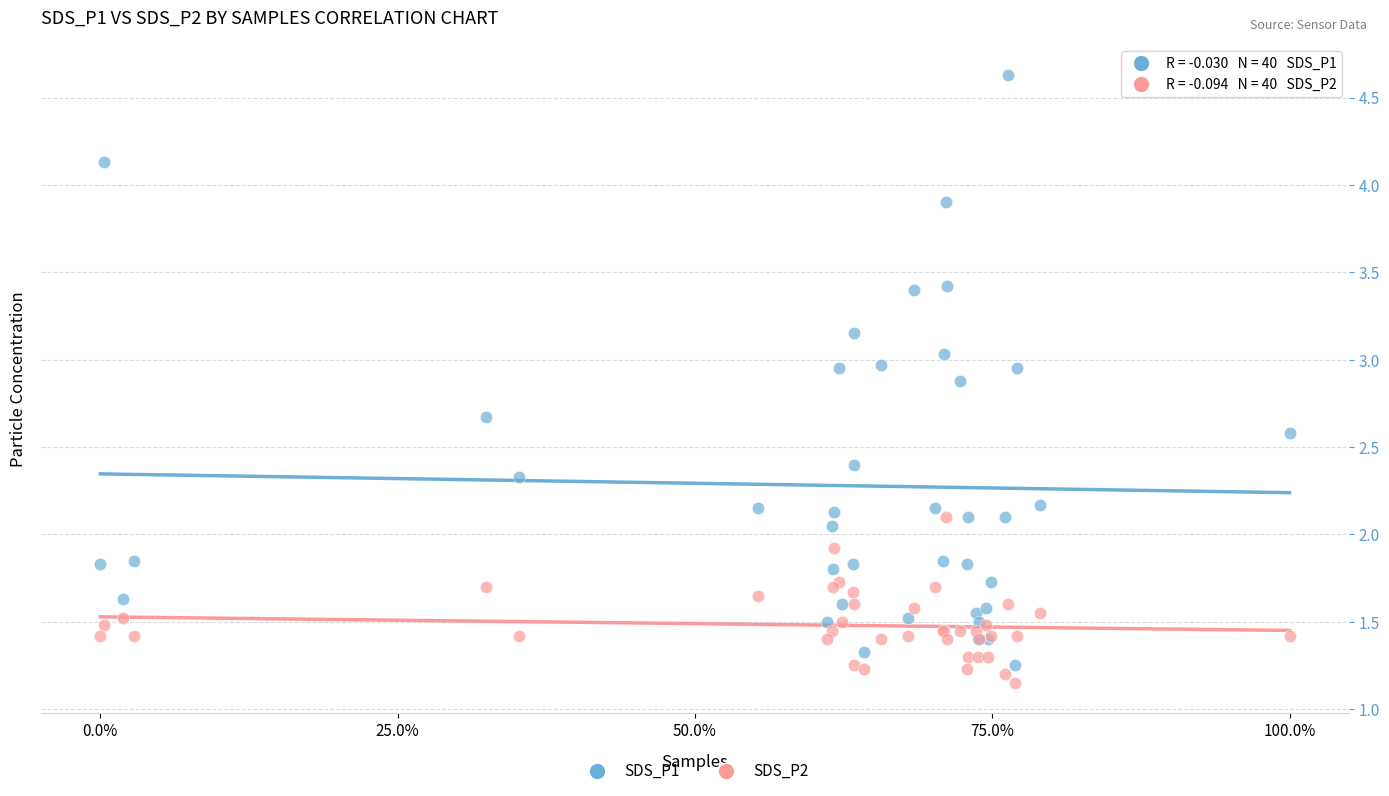

What are all the series names shown in the legend?

SDS_P1, SDS_P2